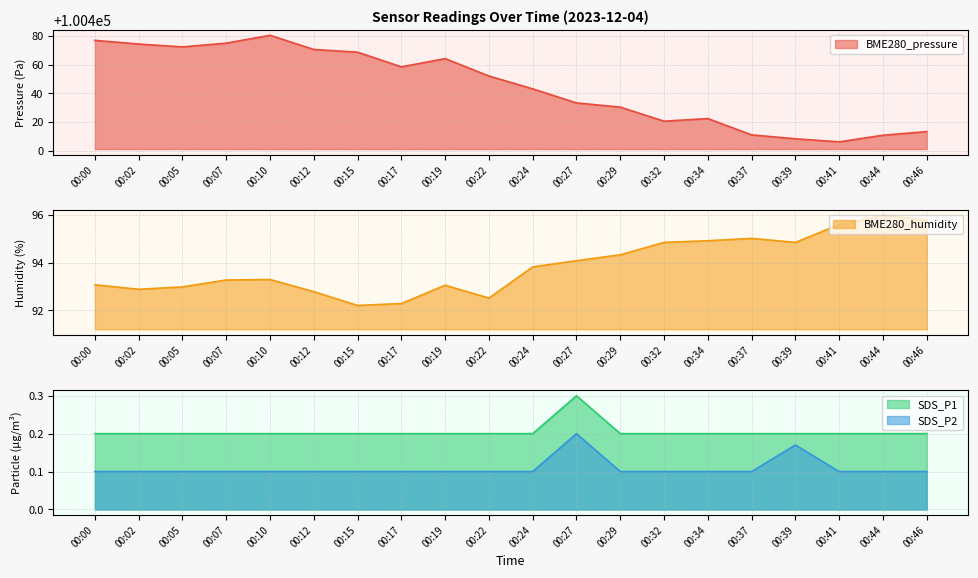

At which category does the chart reach its peak across all series?

00:10